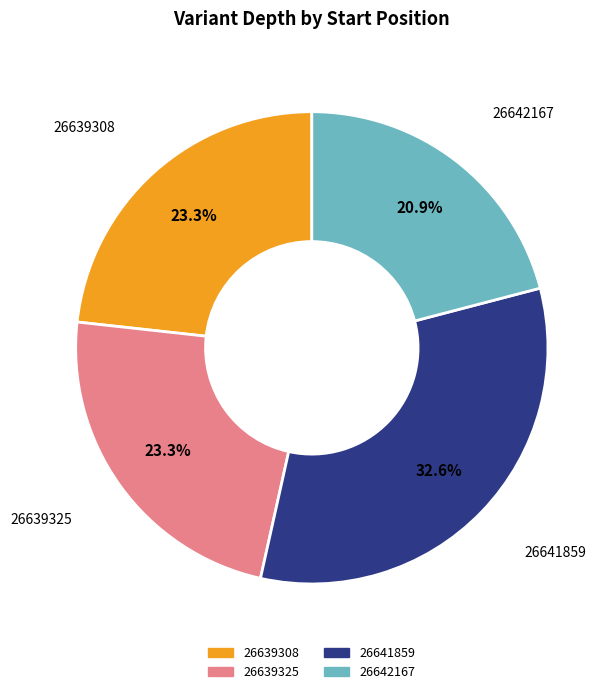

Combined, what portion of the pie is 26639325 and 26642167?

44.2%